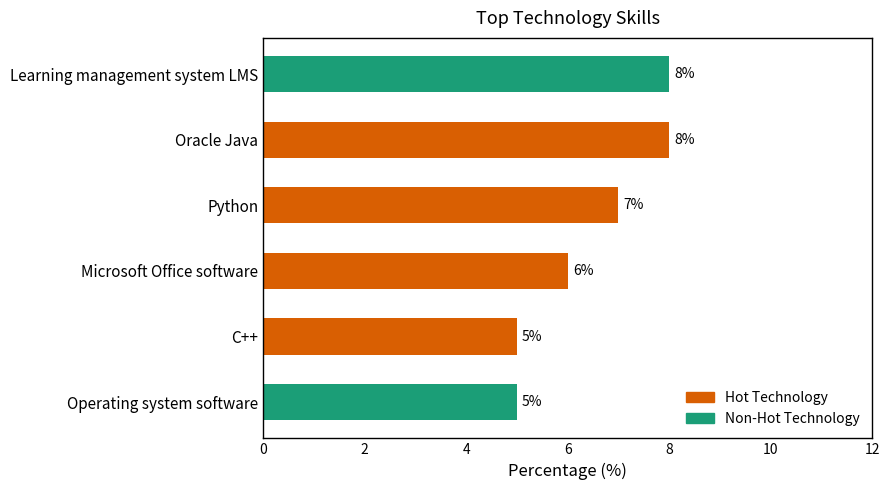

Reading top to bottom, extract all data points from this chart.

8	8	7	6	5	5